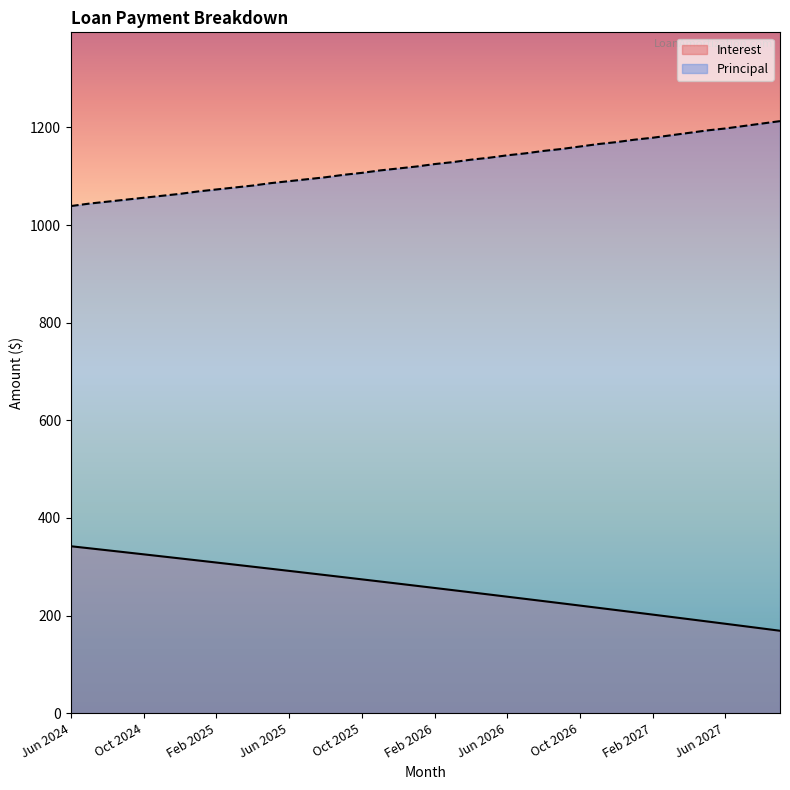

What is the difference between the maximum and second lowest values in the Principal series?

169.0